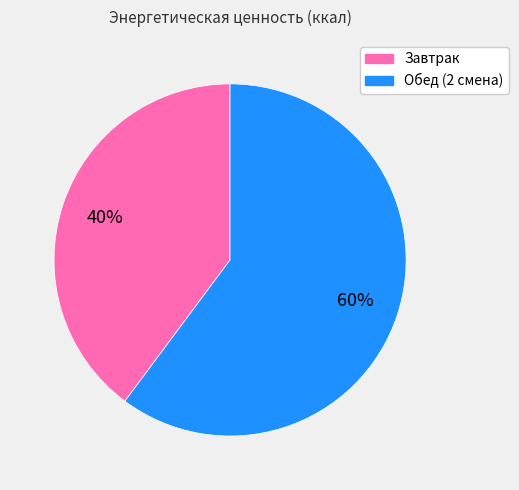

Is Обед (2 смена) the majority of the pie?

Yes